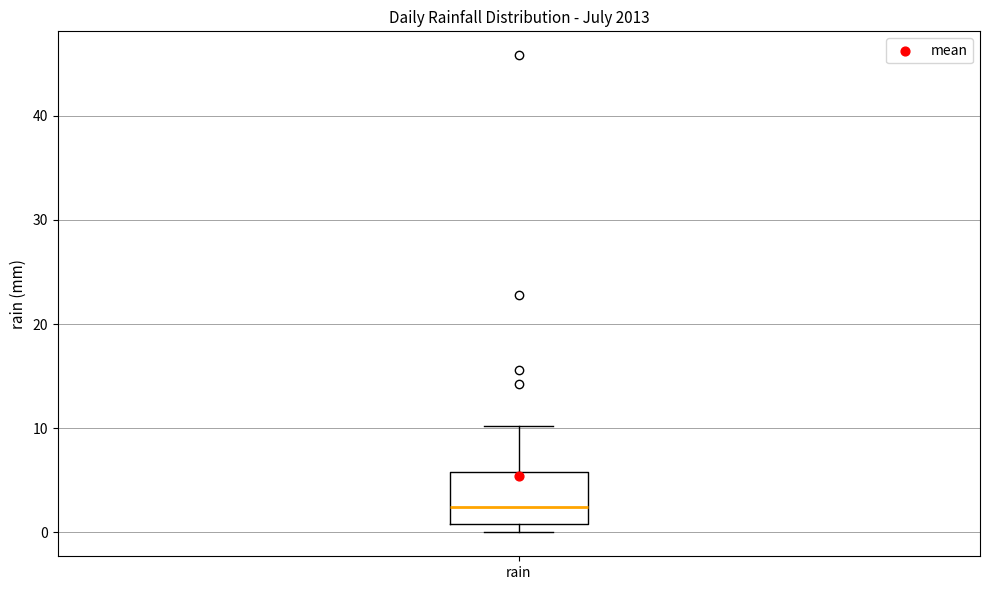

Where does the upper whisker of the box for rain end on the y-axis? The values are not printed on the chart, so give them approximately, as read against the axis.

10